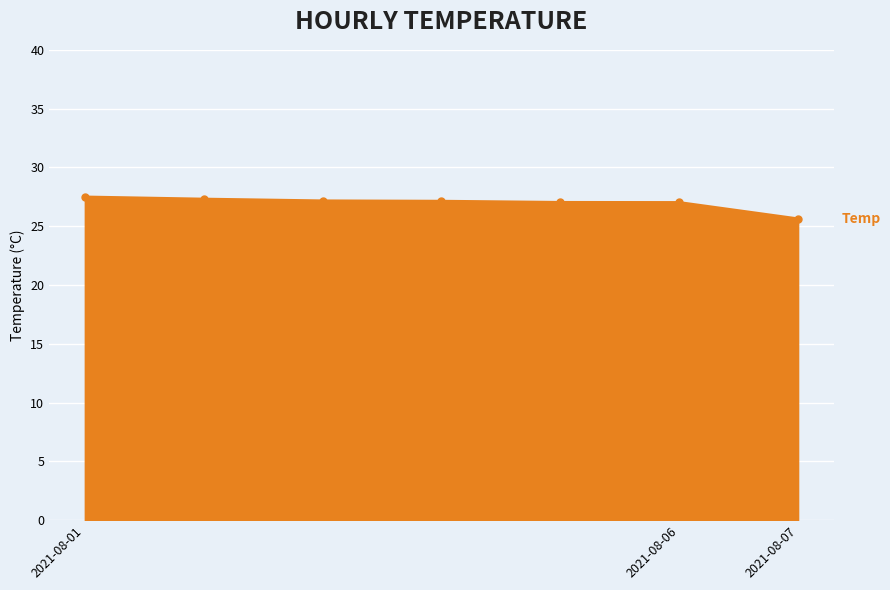

What is the minimum value shown in the chart?

25.6